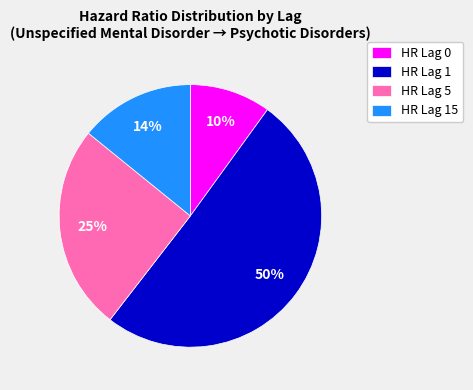

To the nearest percent, what is the average slice percentage?

25%